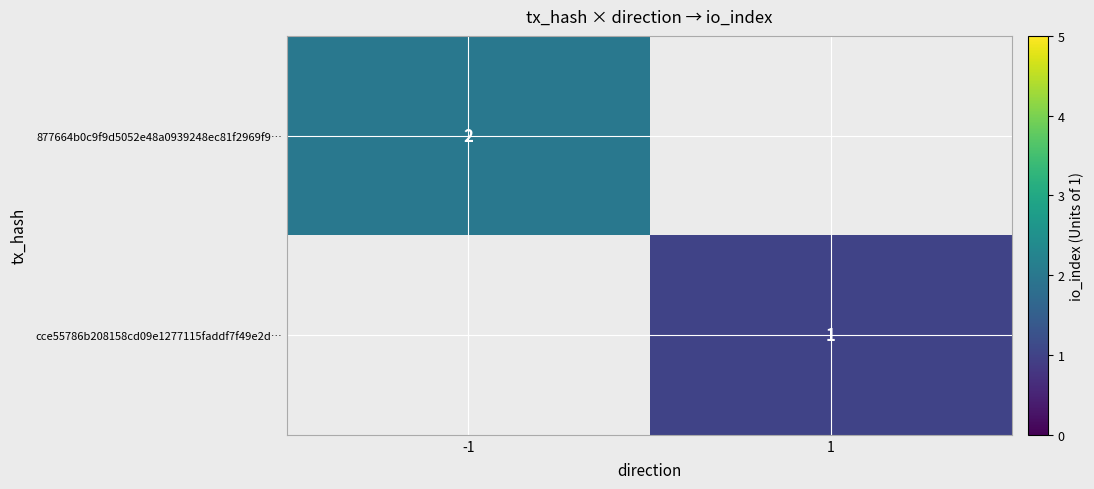

The value of cce55786b208158cd09e1277115faddf7f49e2d… at 1 is 1. True or false?

True